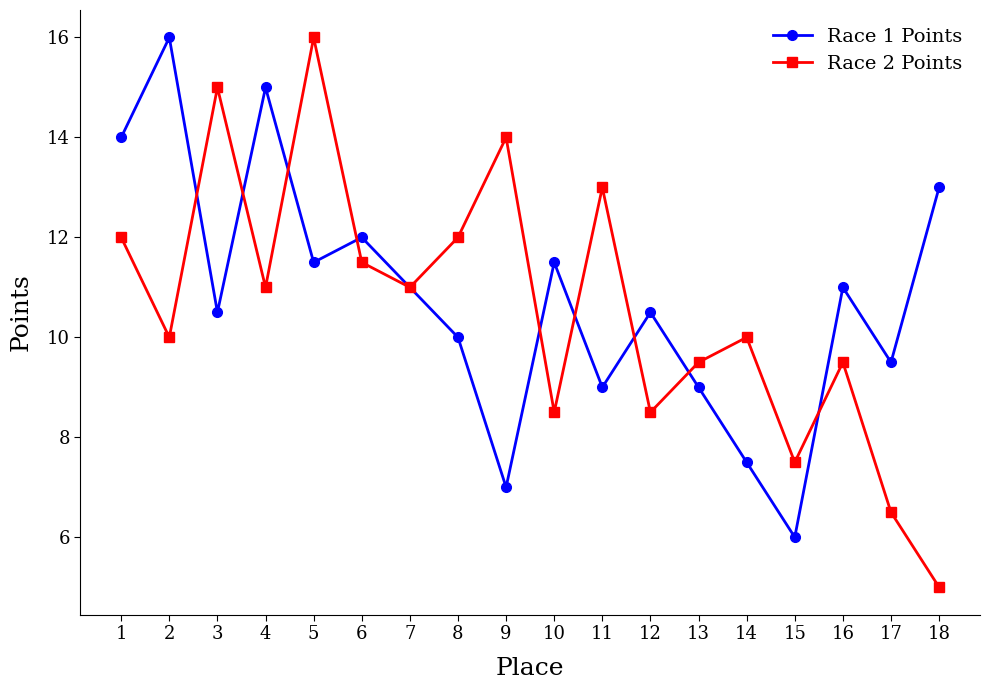

Between which two adjacent categories do Race 1 Points and Race 2 Points first intersect?

2 and 3